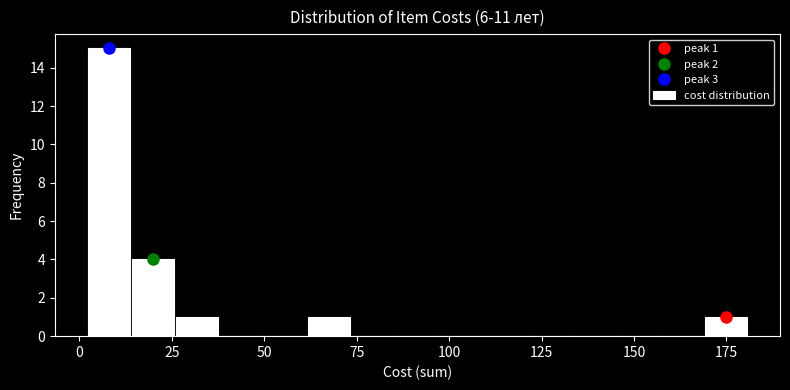

Read against the x-axis, roughly where is the centre of the tallest bar?

10